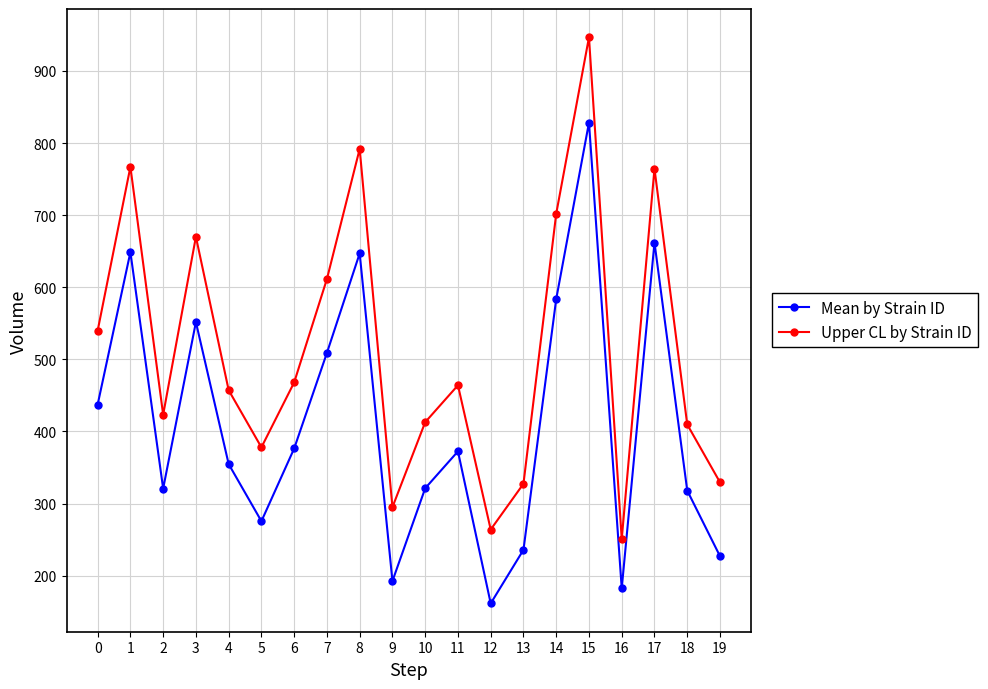

At how many categories does at least one series exceed 856?

1